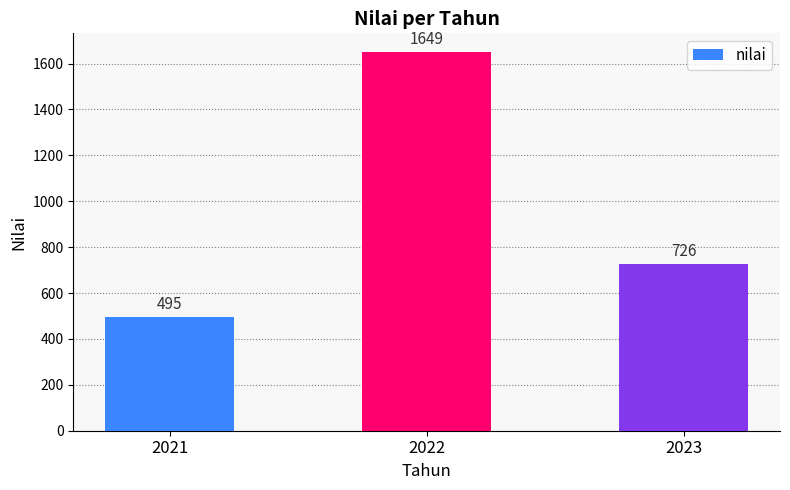

Reading left to right, list all the values displayed in this chart.

495	1649	726